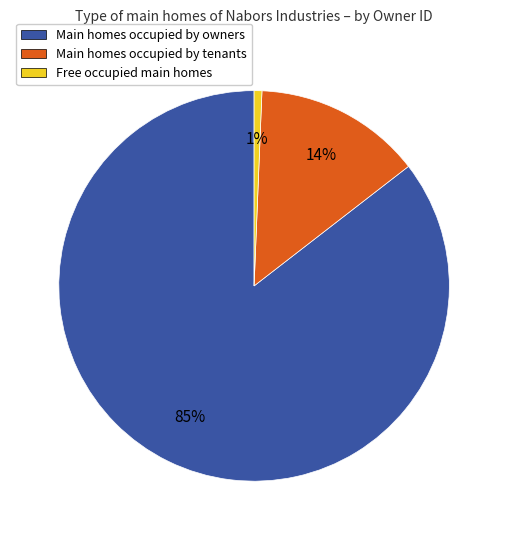

Which has a higher value, Main homes occupied by tenants or Free occupied main homes?

Main homes occupied by tenants